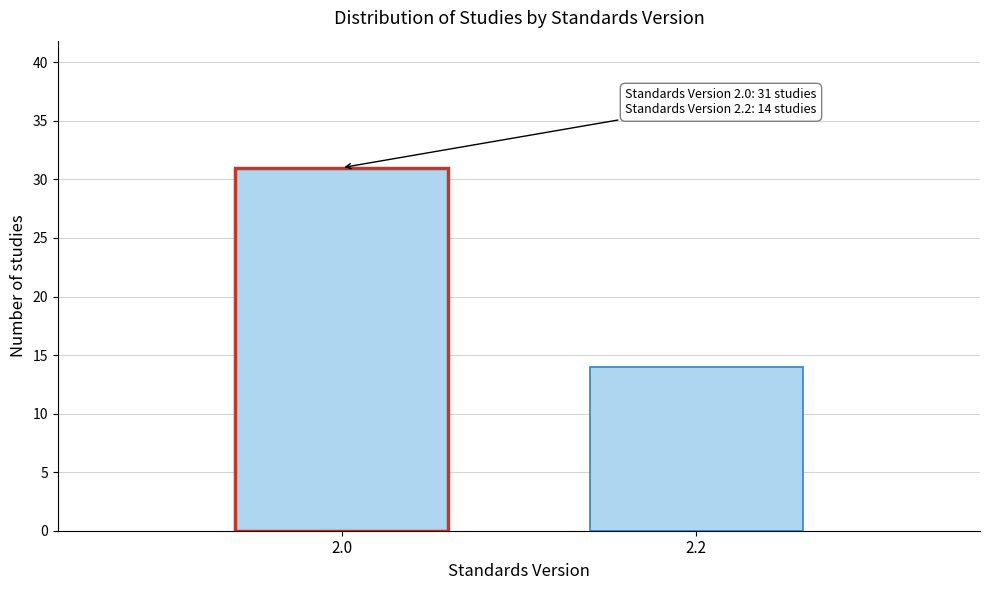

Reading left to right, what are all the values shown in this chart?

2.0=31	2.2=14